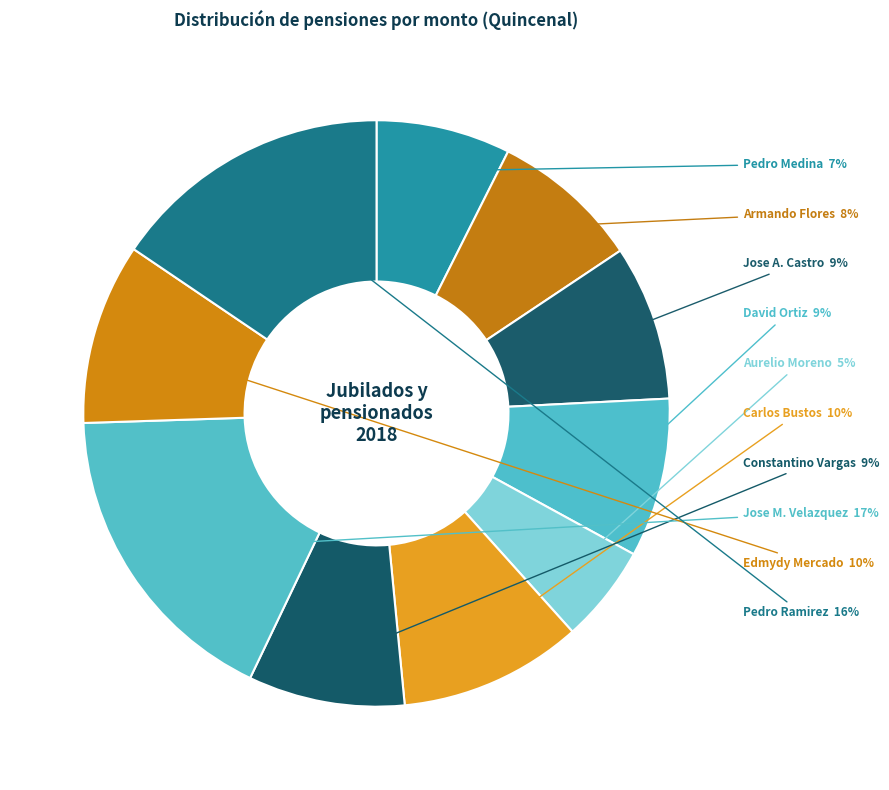

Which has a higher value, Carlos Bustos or Pedro Ramirez?

Pedro Ramirez